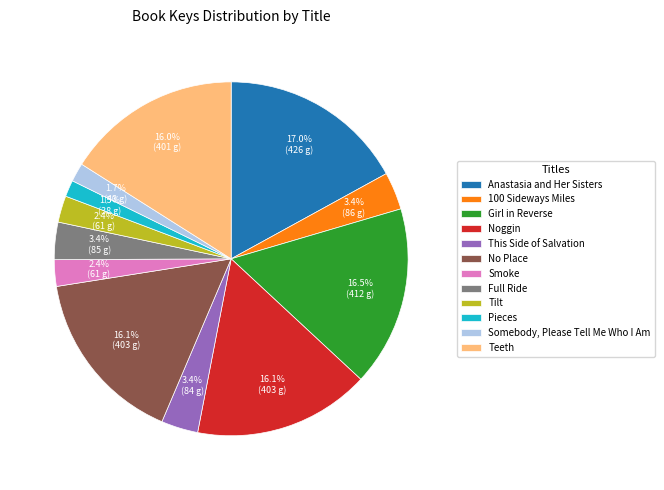

Is Smoke the majority of the pie?

No